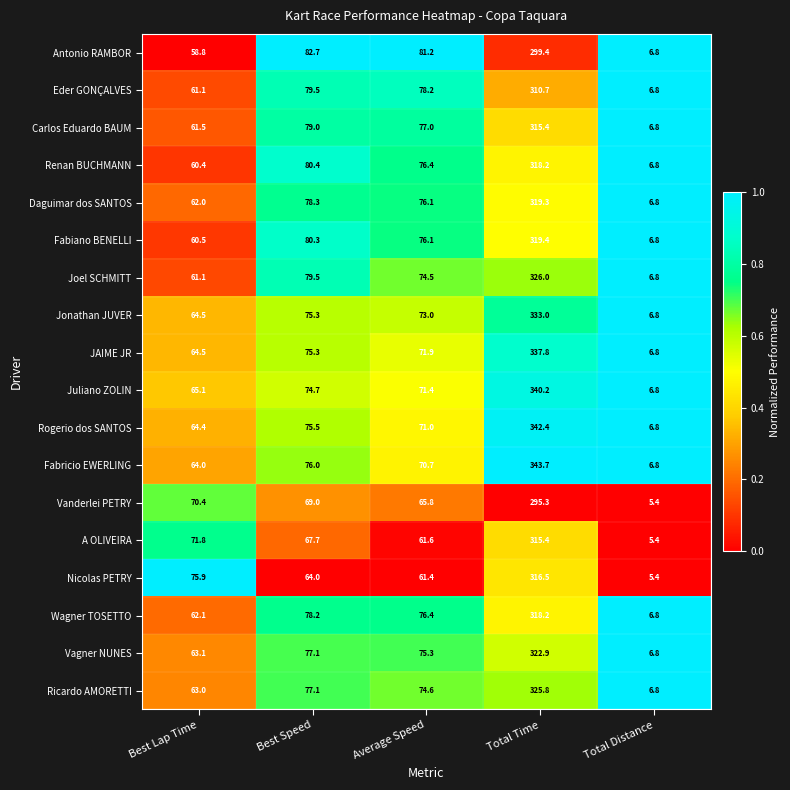

How many series are shown in this chart?

18